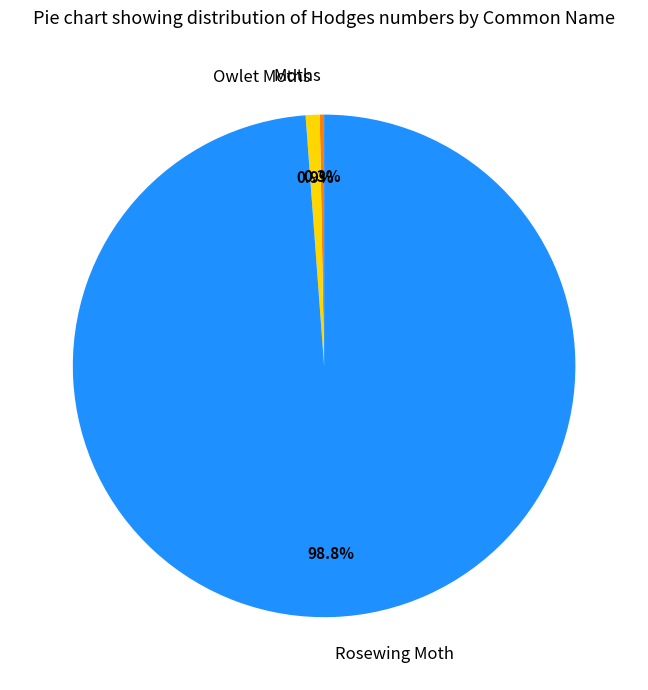

What percentage is the Rosewing Moth slice, to the nearest percent?

99%